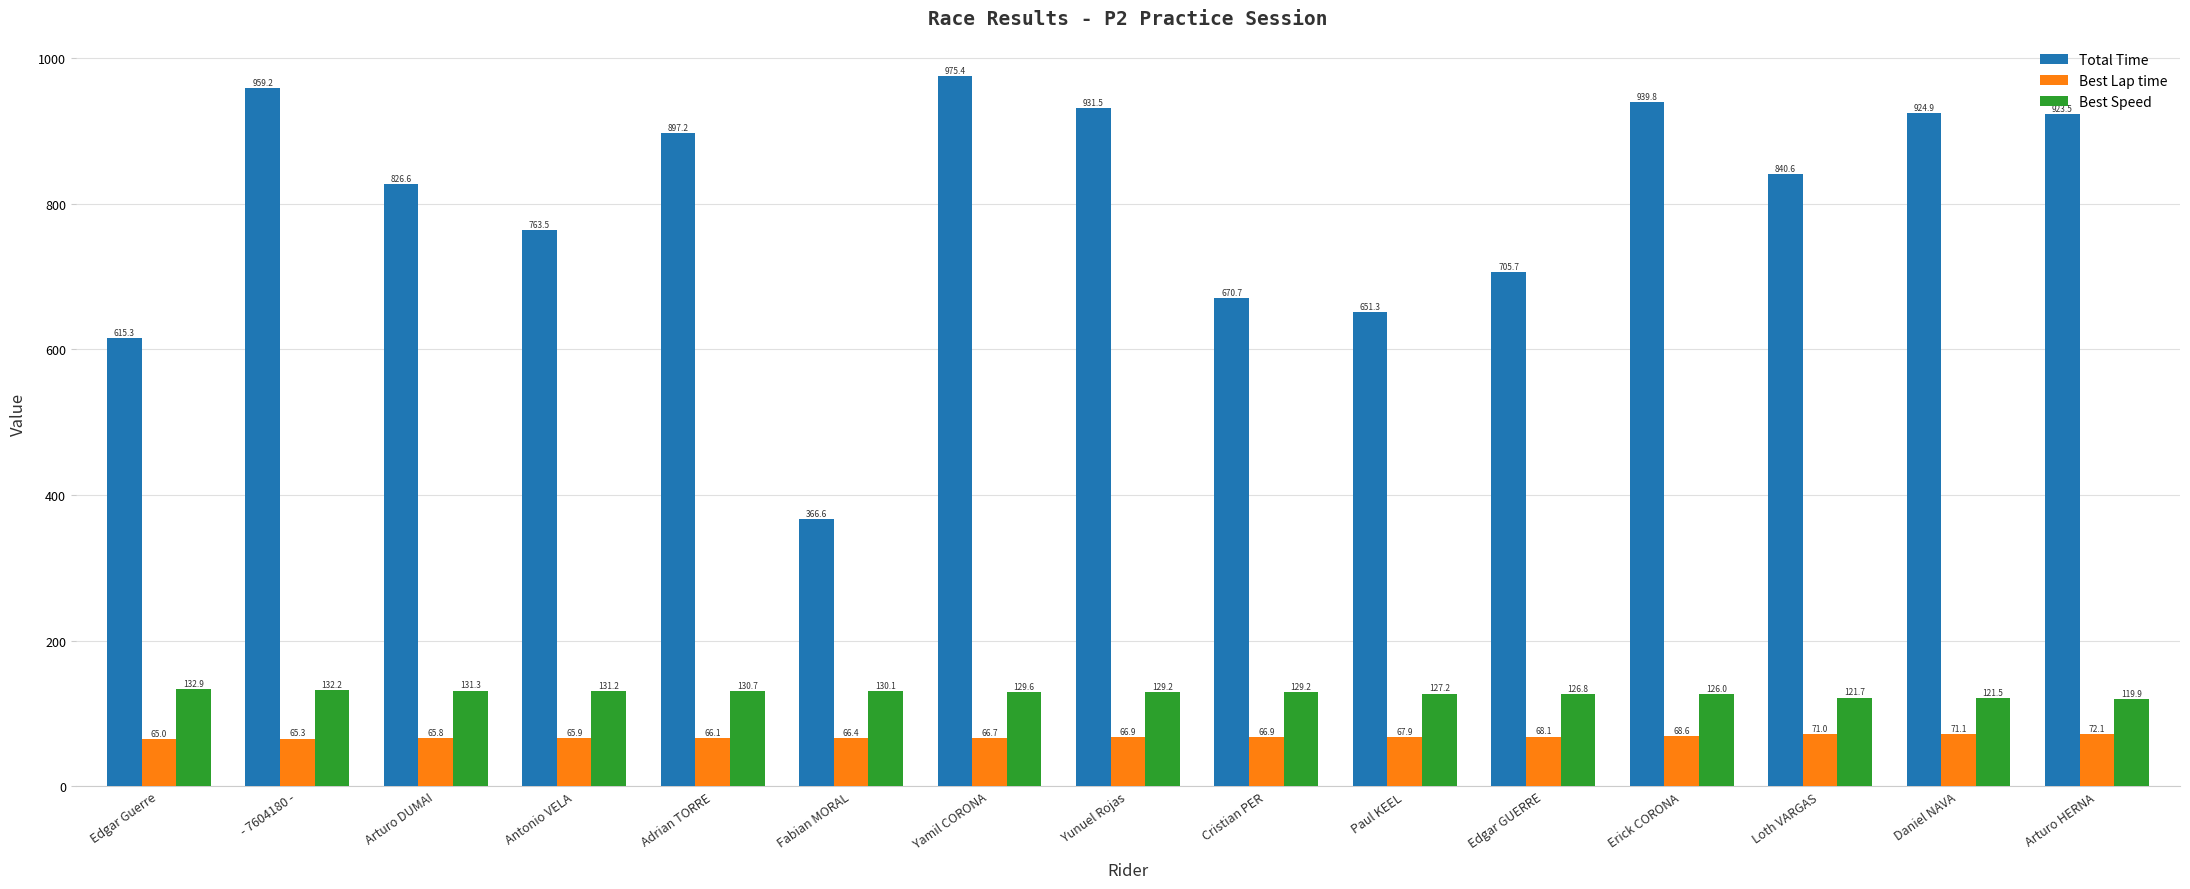

What is the difference between the second highest and second lowest values in the Best Lap time series?

5.8